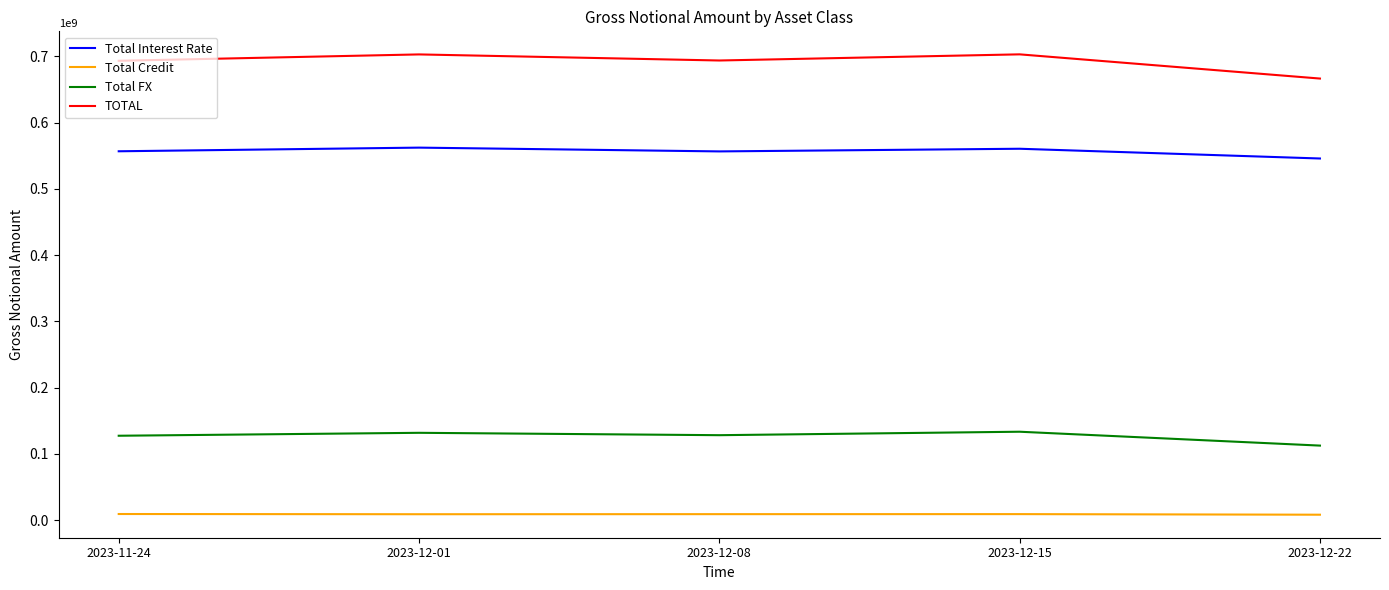

What is the maximum value for Total Interest Rate?

562152613